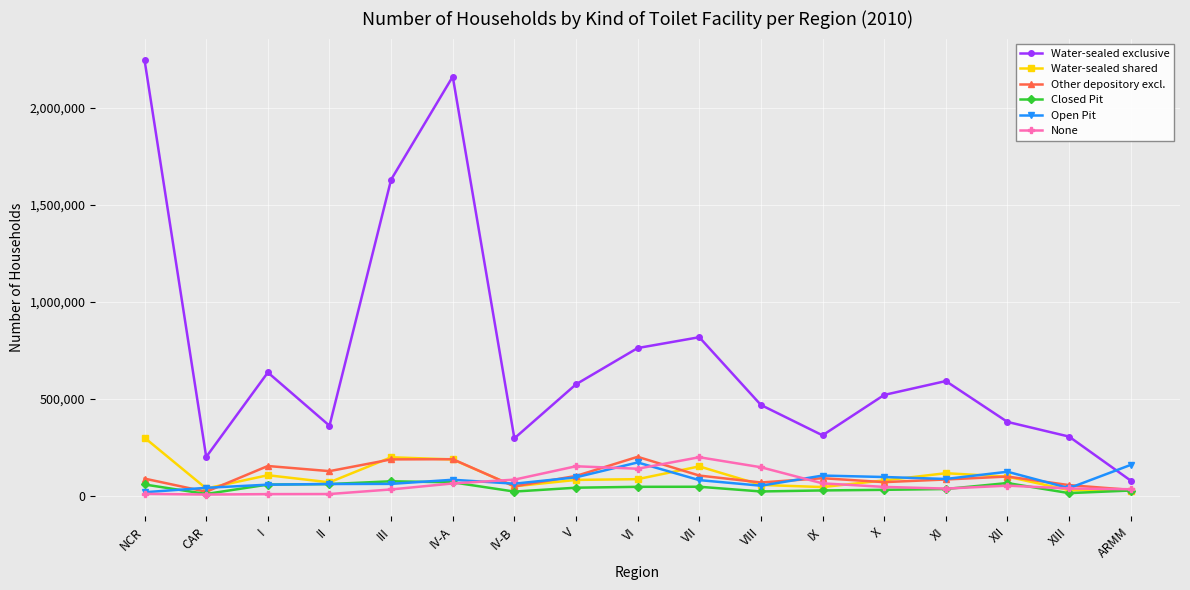

The value of Water-sealed exclusive at IV-B is 296740. True or false?

True